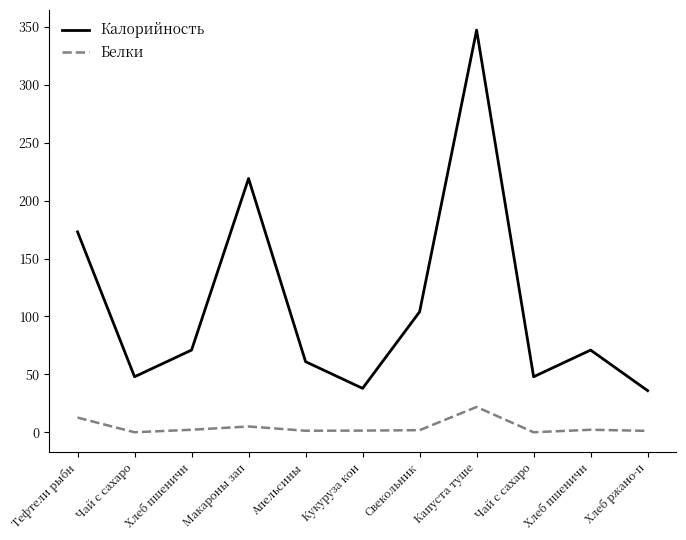

True or false: Белки and Калорийность cross at least once.

False